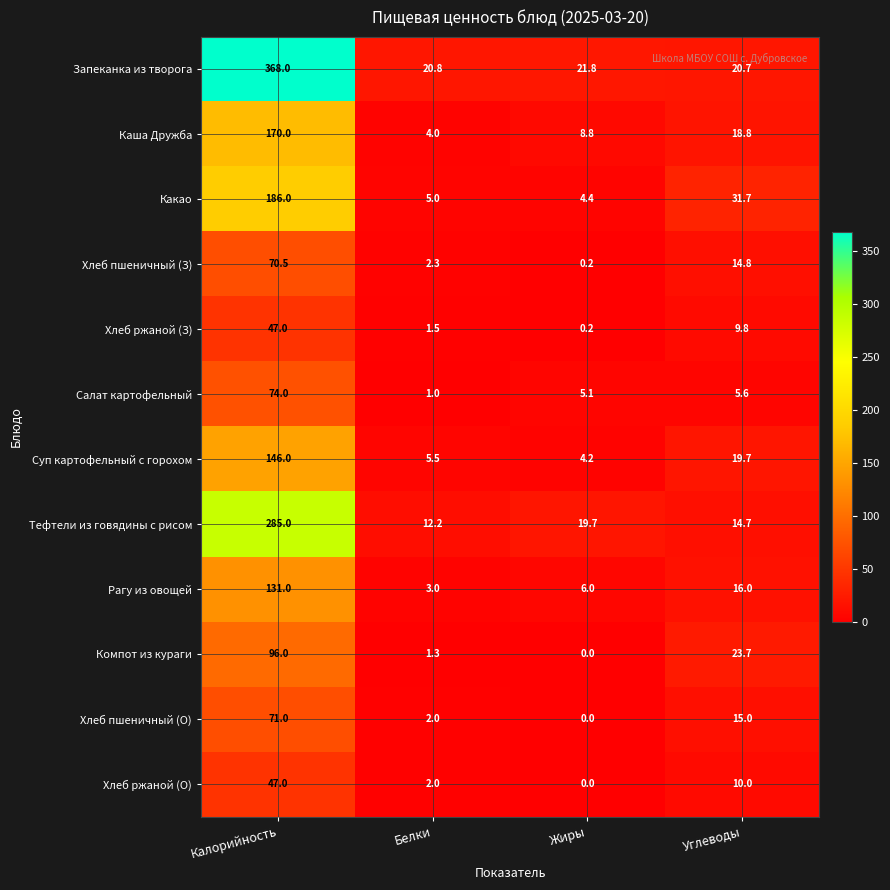

Is it true that Рагу из овощей equals 3.0 at Белки?

True